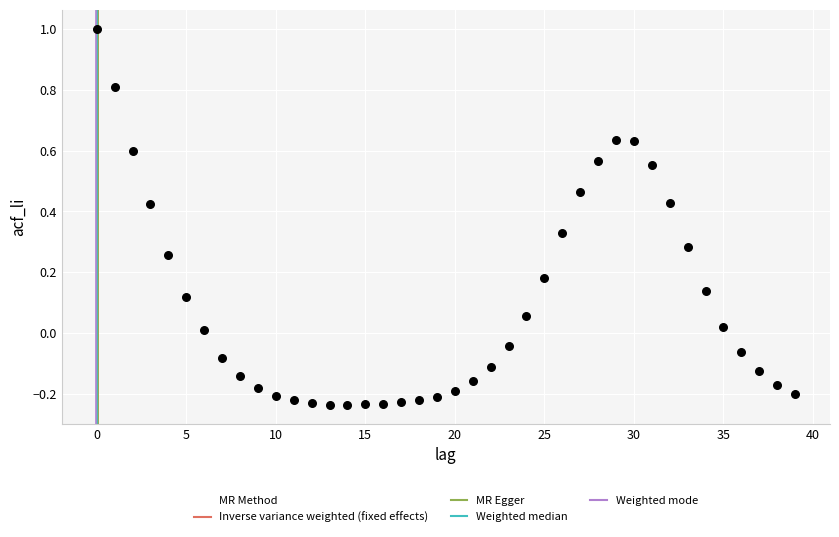

What is the range of Y values (max minus min)?

1.2